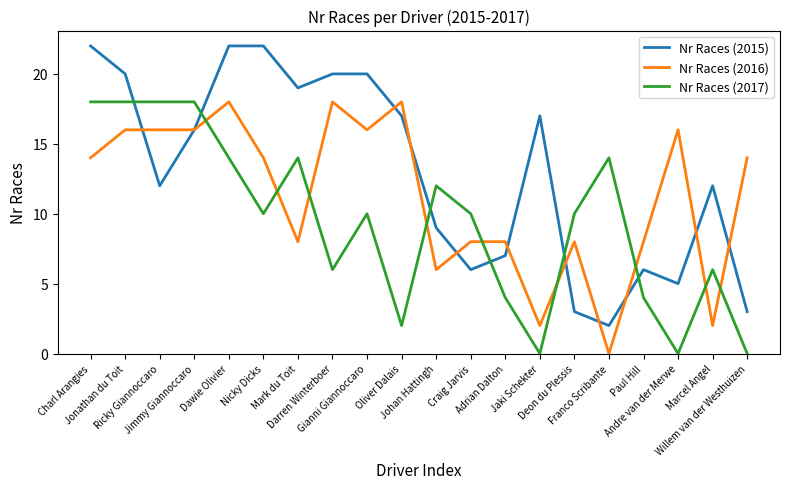

True or false: Nr Races (2017) and Nr Races (2016) intersect in this chart.

True